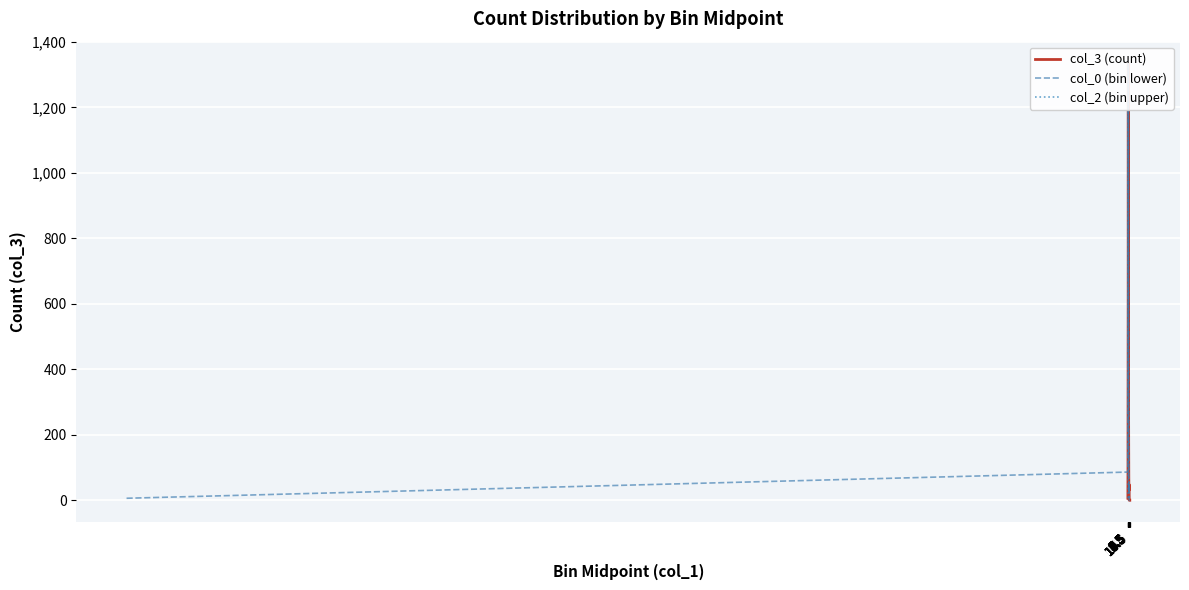

How many lines are shown in the chart?

3